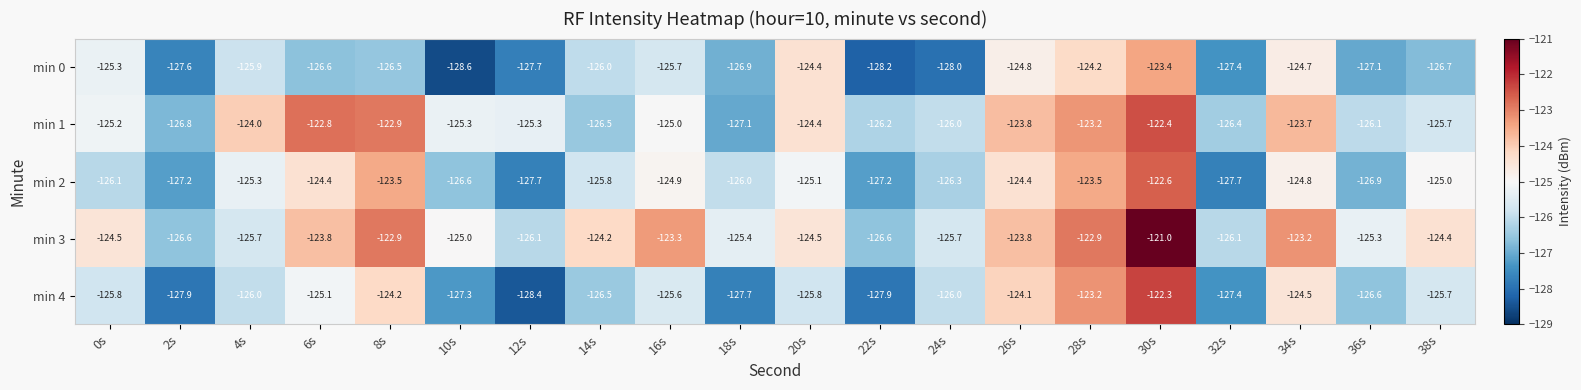

What is the approximate value of min 4 at 12s?

-128.4